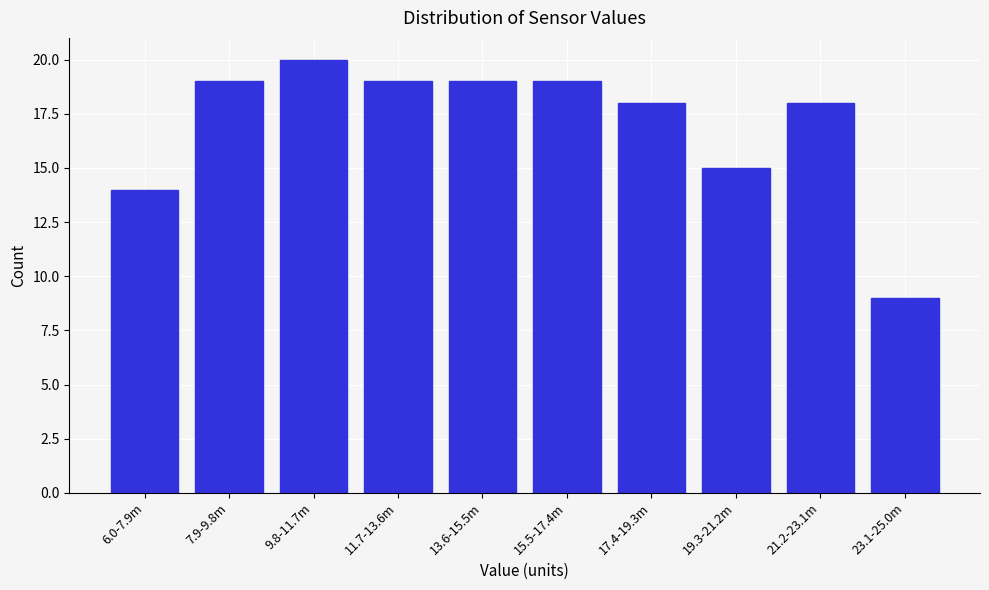

Reading left to right, what are all the values shown in this chart?

14	19	20	19	19	19	18	15	18	9